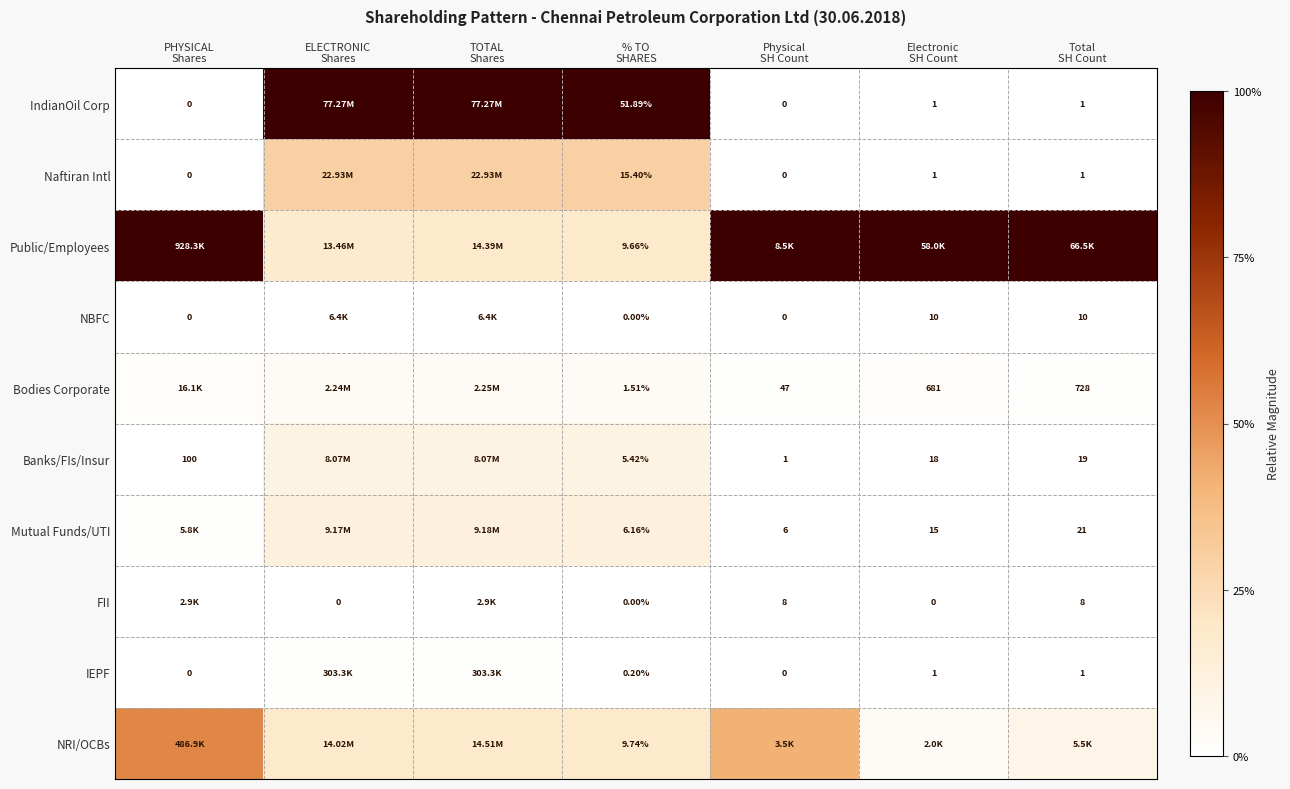

What is the spread (max minus min) of values at % TO
SHARES?

51.9